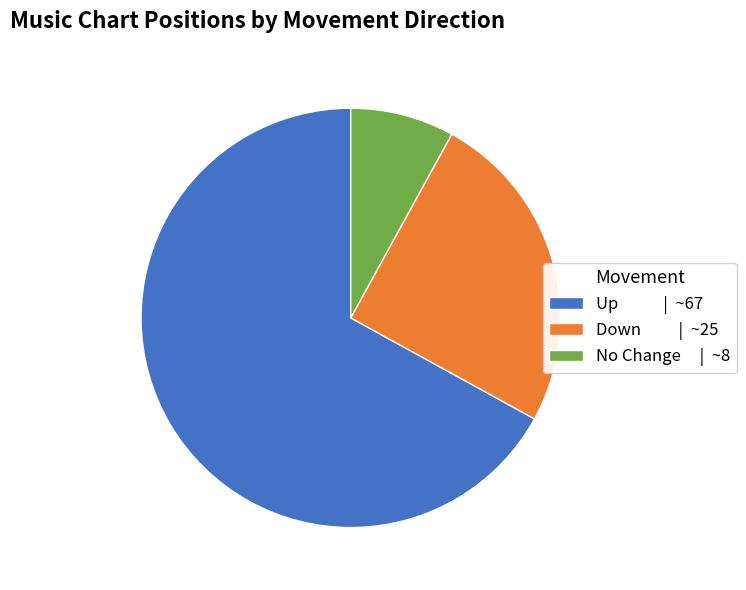

Count the number of slices in the pie.

3